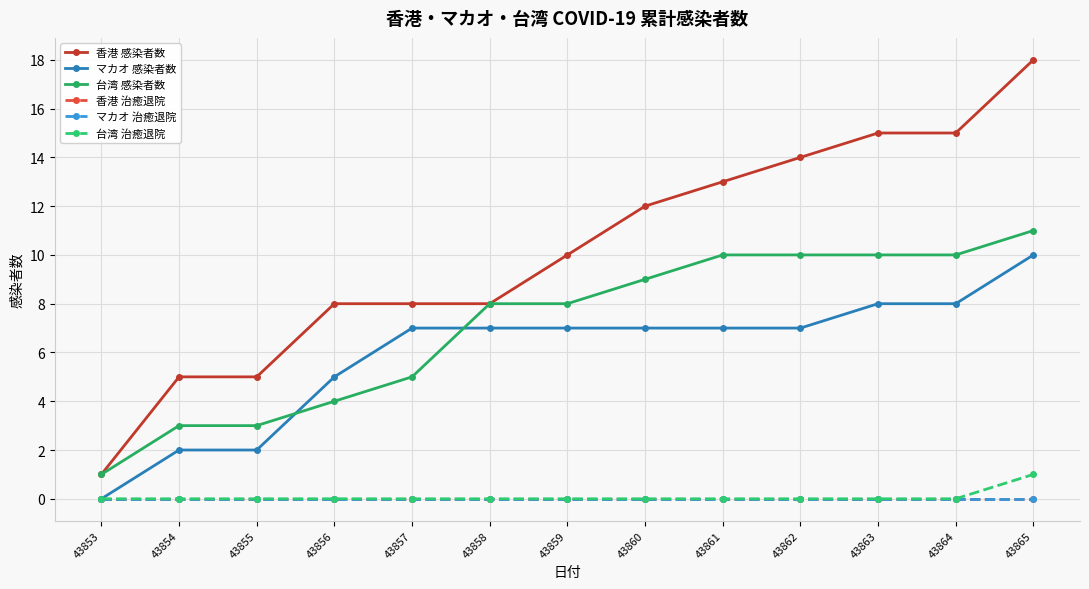

At which category is the sum across all series the highest?

43865